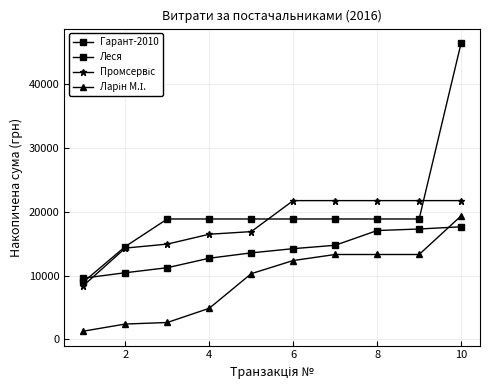

True or false: Промсервіс and Ларін М.І. cross at least once.

False